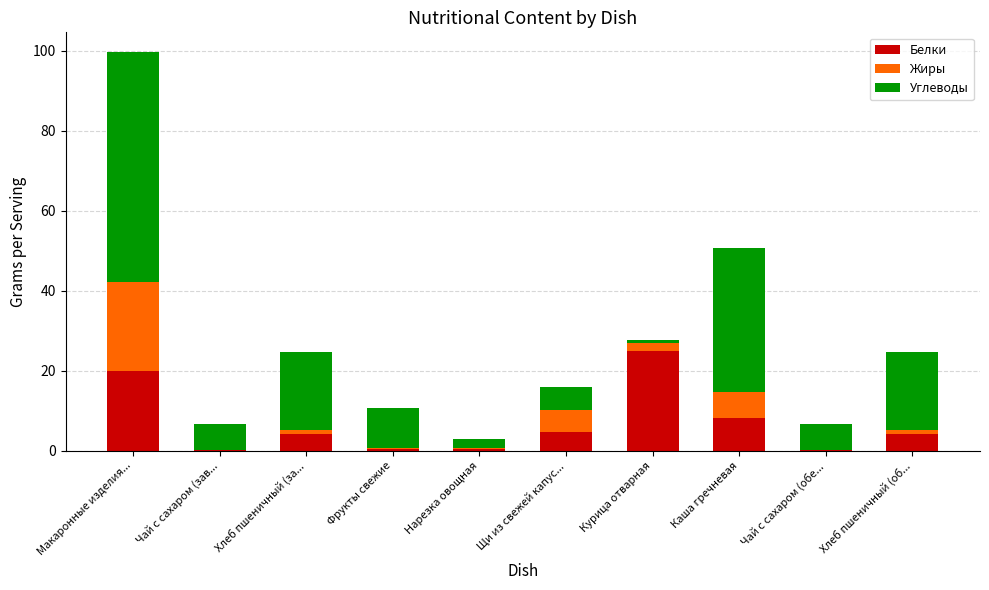

Where is Белки nearest to the value 12?

Каша гречневая